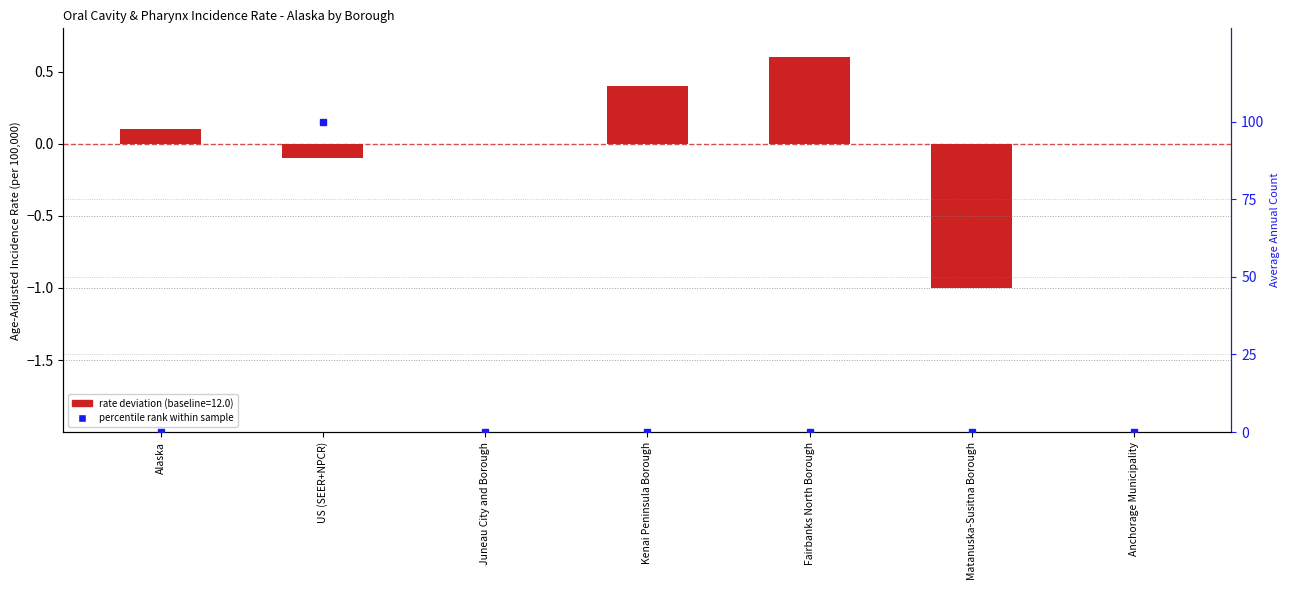

Which category has the highest value in the Age-Adjusted Rate deviation from baseline series?

Fairbanks North Borough